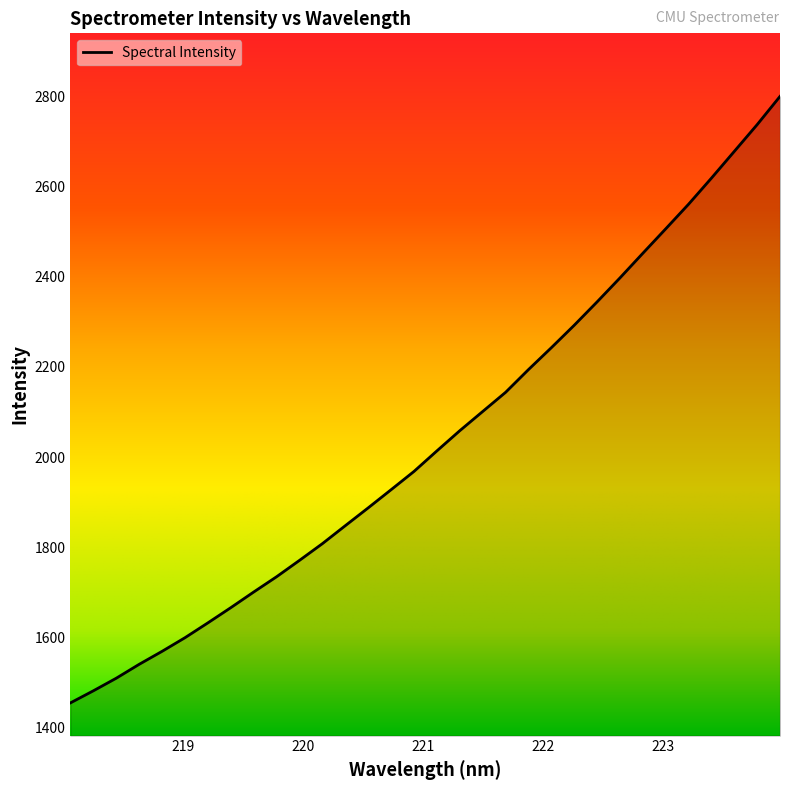

What is the minimum value shown in the chart?

1454.0